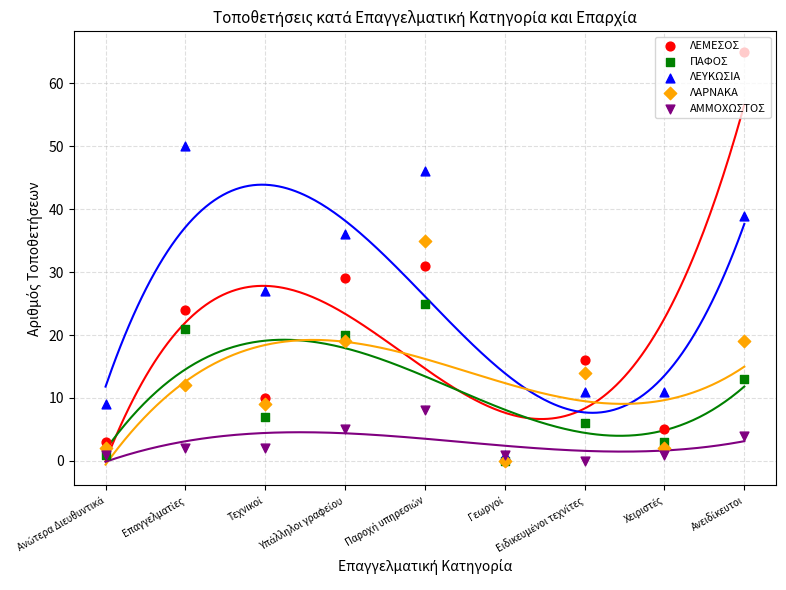

At which category is the sum across all series the highest?

Παροχή υπηρεσιών